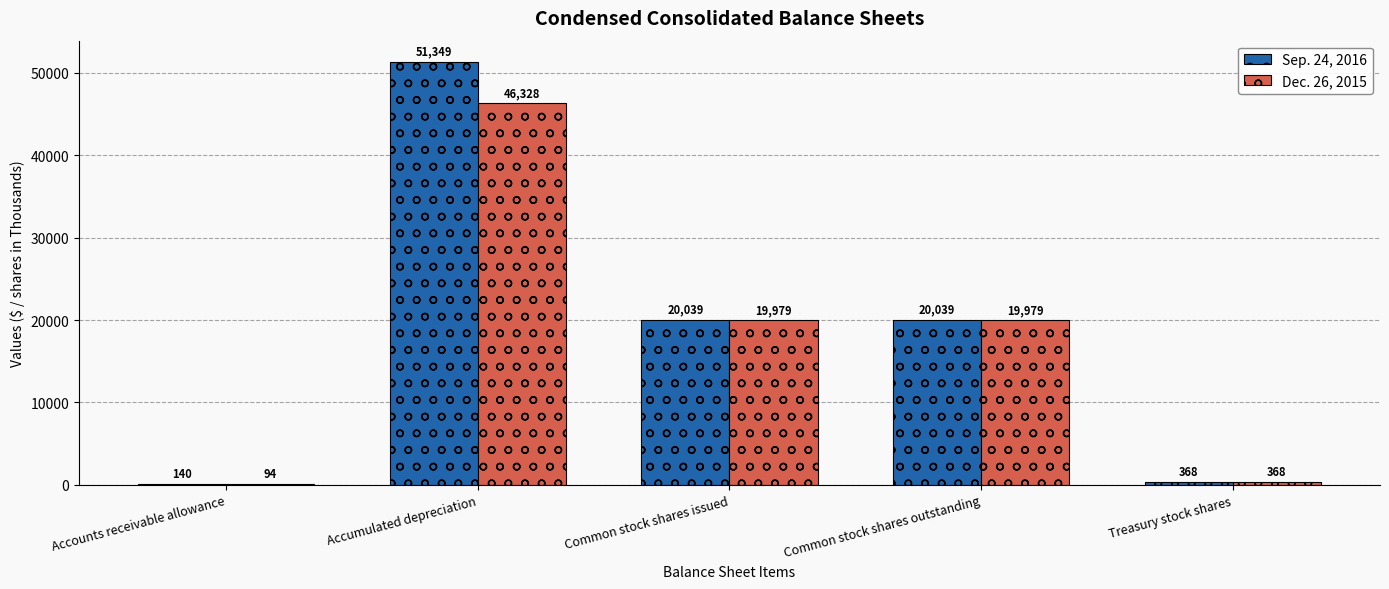

What are all the series names shown in the legend?

Sep. 24, 2016, Dec. 26, 2015